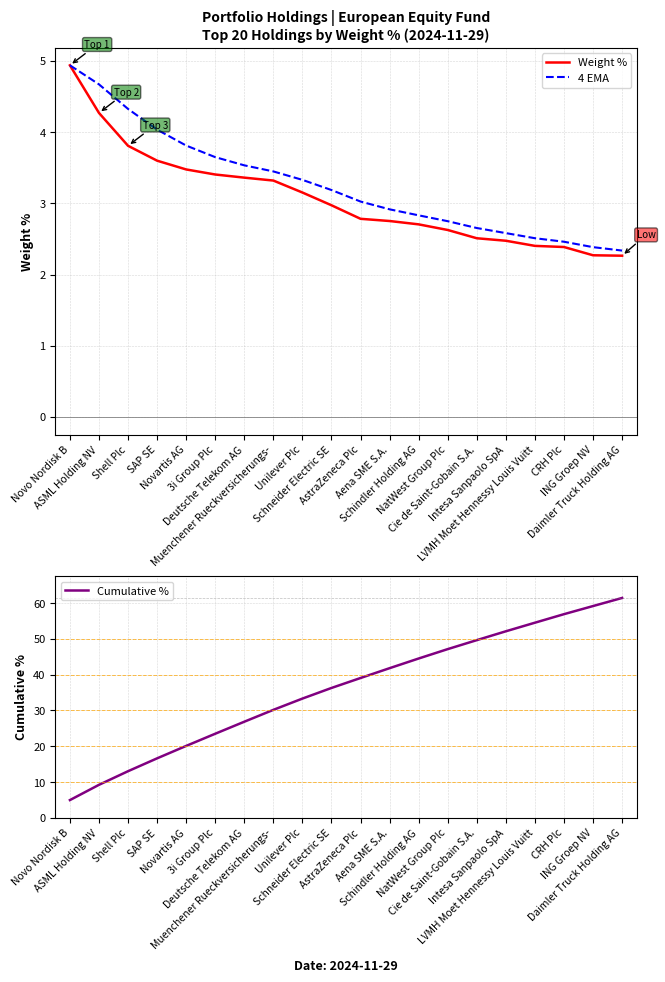

What is the label of the 8th point from the right?

Schindler Holding AG